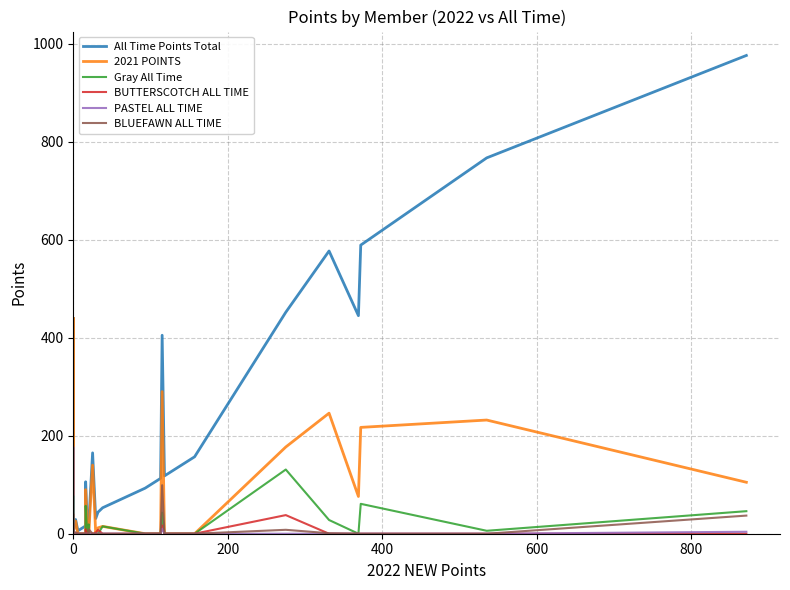

How many lines are shown in the chart?

6